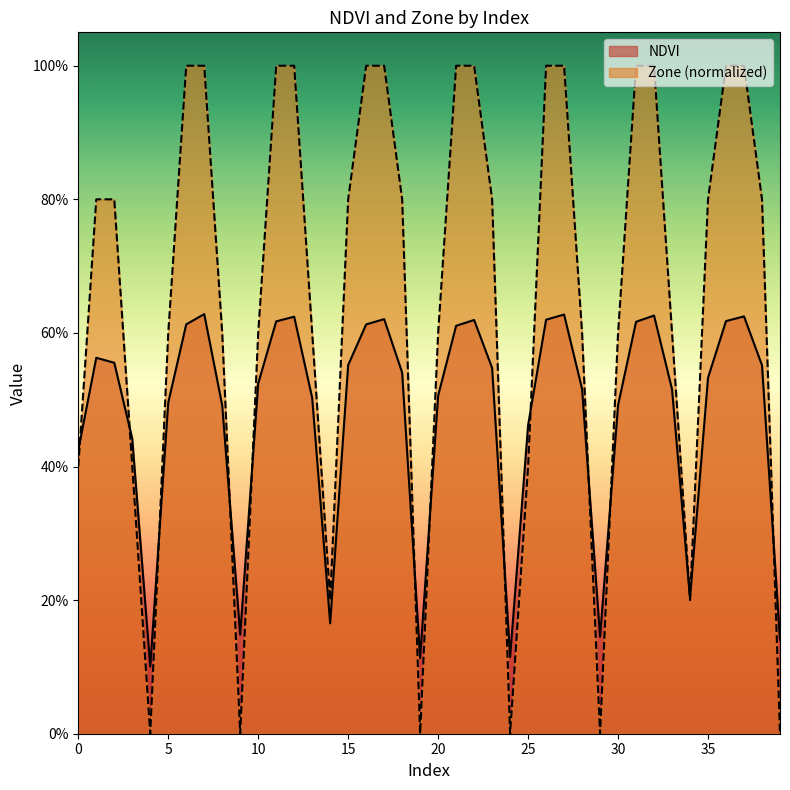

The value of Zone at 10 is 0.8. True or false?

False